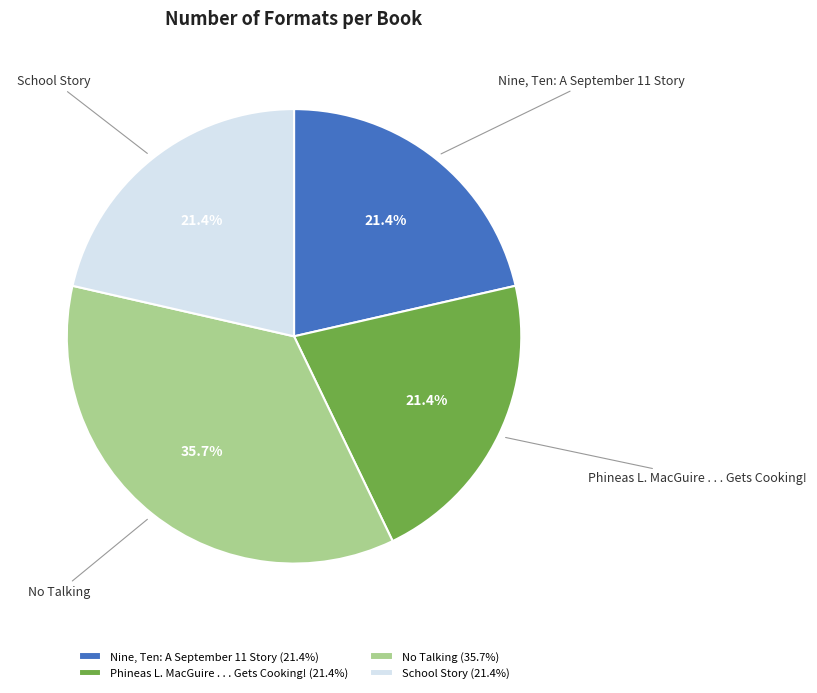

True or false: School Story accounts for 33% of the total.

False